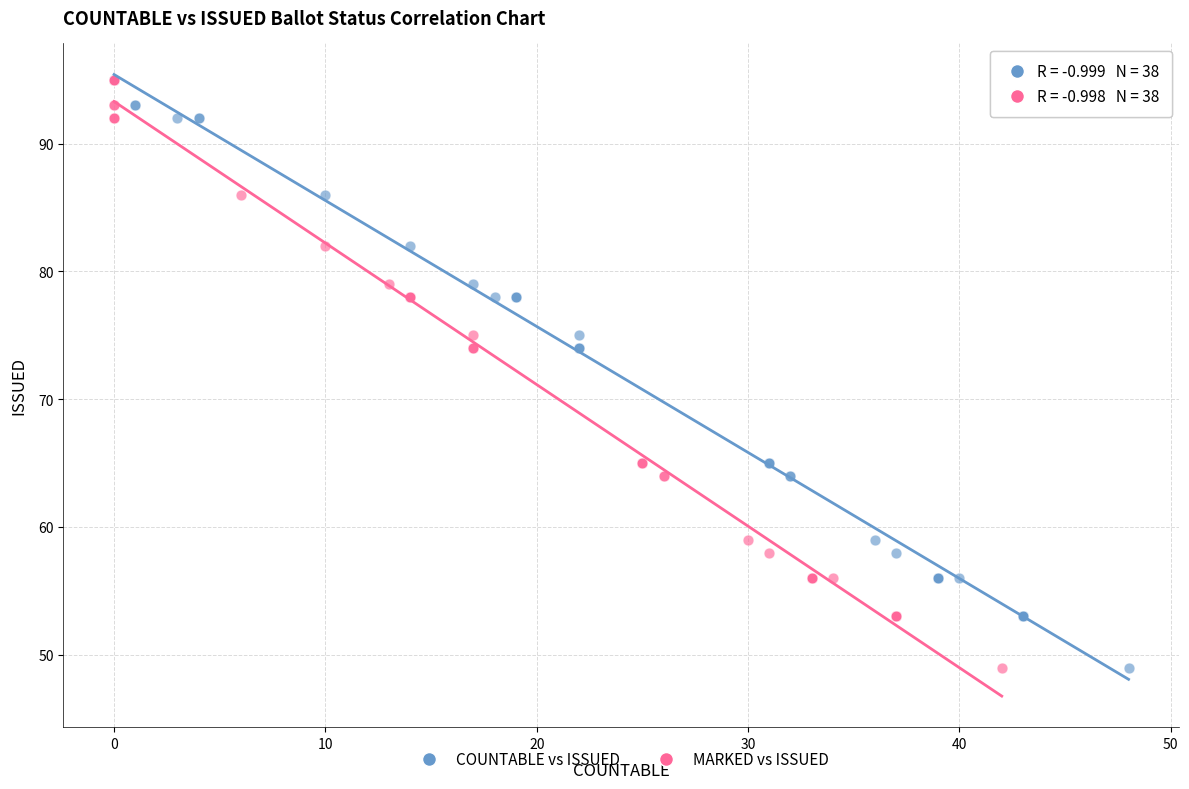

What are all the series names shown in the legend?

COUNTABLE vs ISSUED, MARKED vs ISSUED